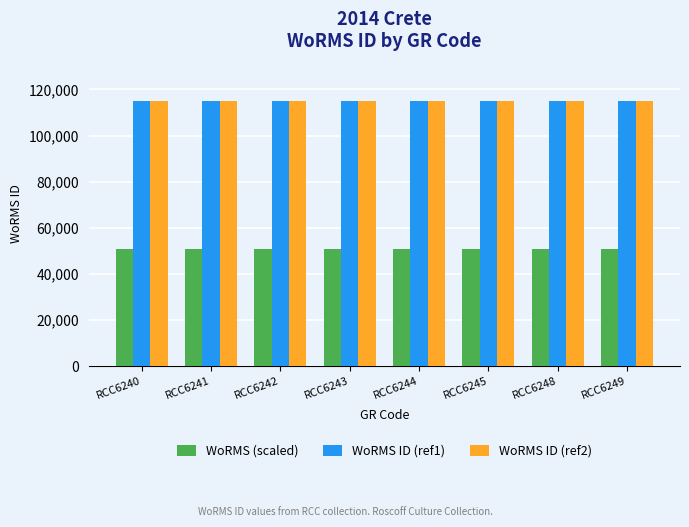

What is the highest value of the WoRMS (scaled) series?

50646